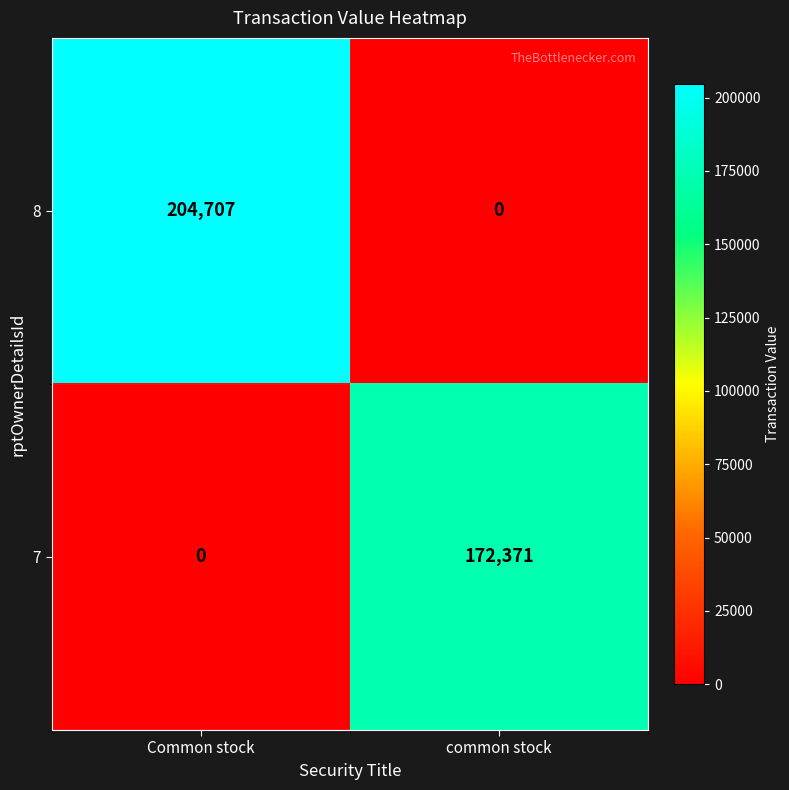

Rank the series by their average value, from highest to lowest.

8, 7